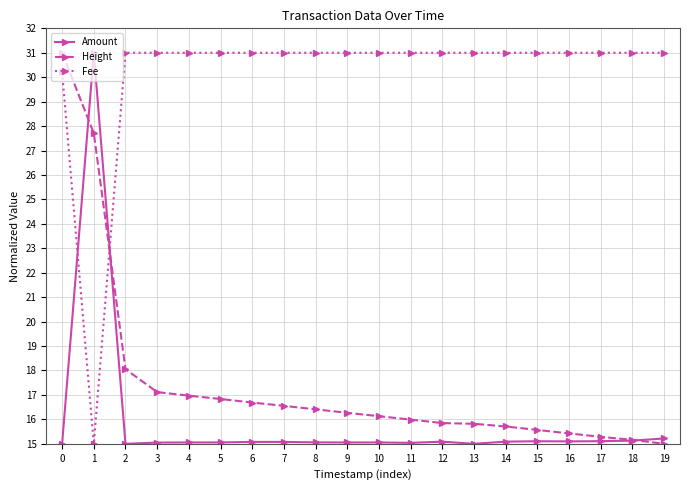

What is the greatest value displayed?

31.0